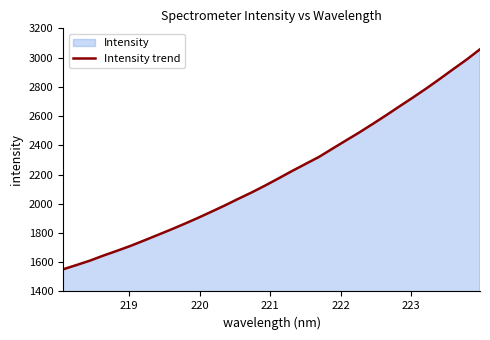

What is the minimum value shown in the chart?

1551.5